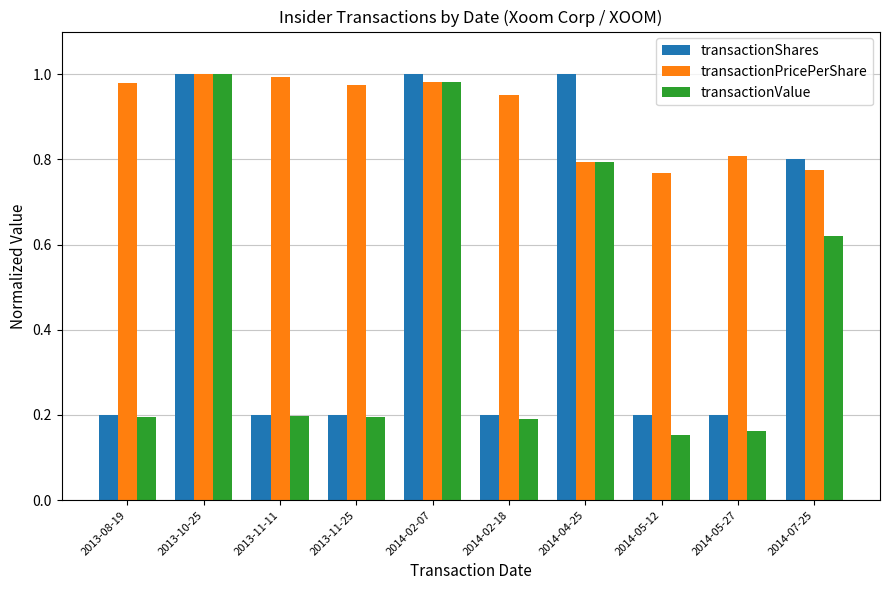

What is the total value across all series at 2014-05-27?

1.2